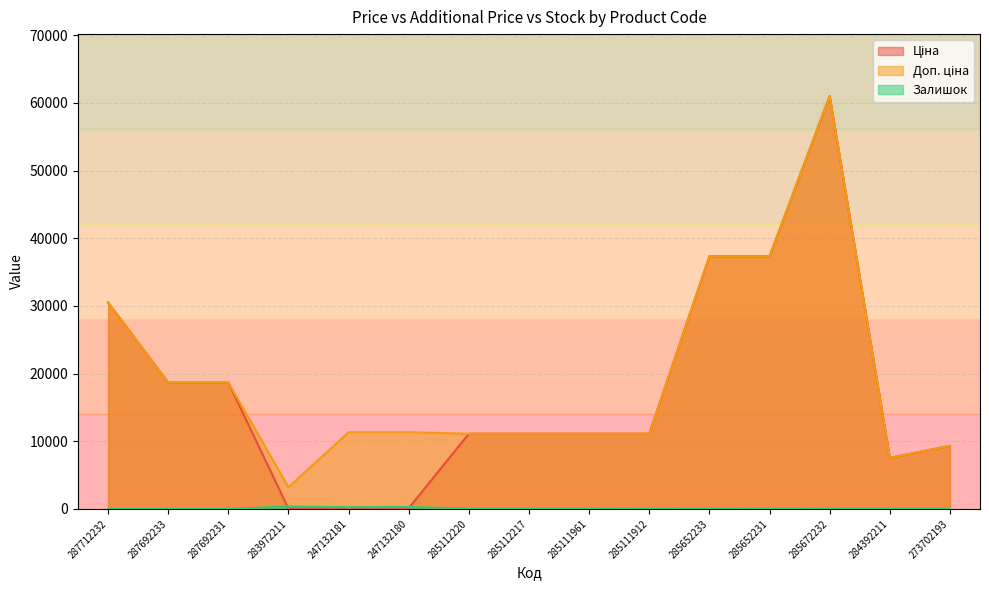

Which has a higher value, 284392211 or 285112217?

285112217